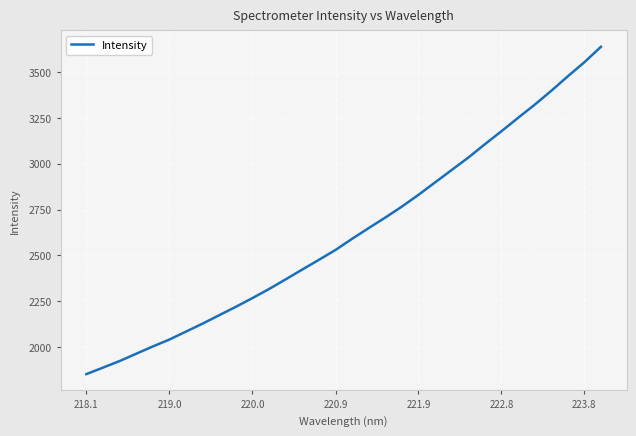

What is the difference between the maximum and minimum values?

1787.4